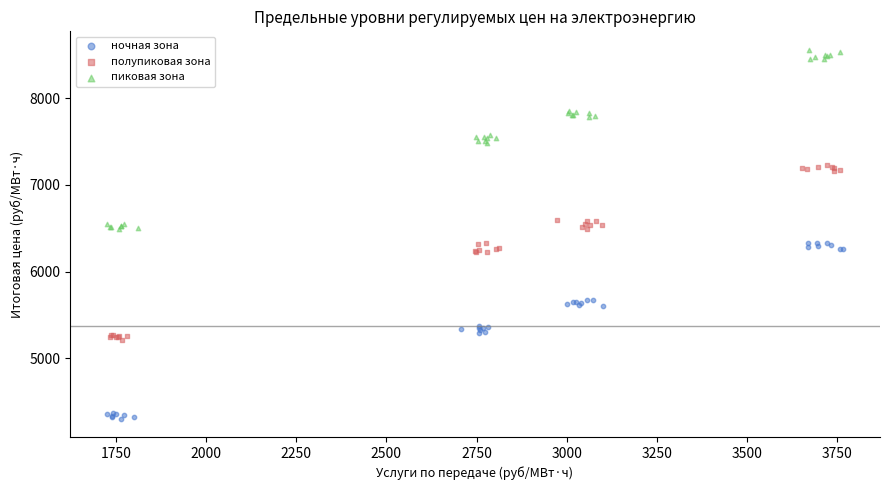

Which series reaches the maximum Y coordinate?

пиковая зона